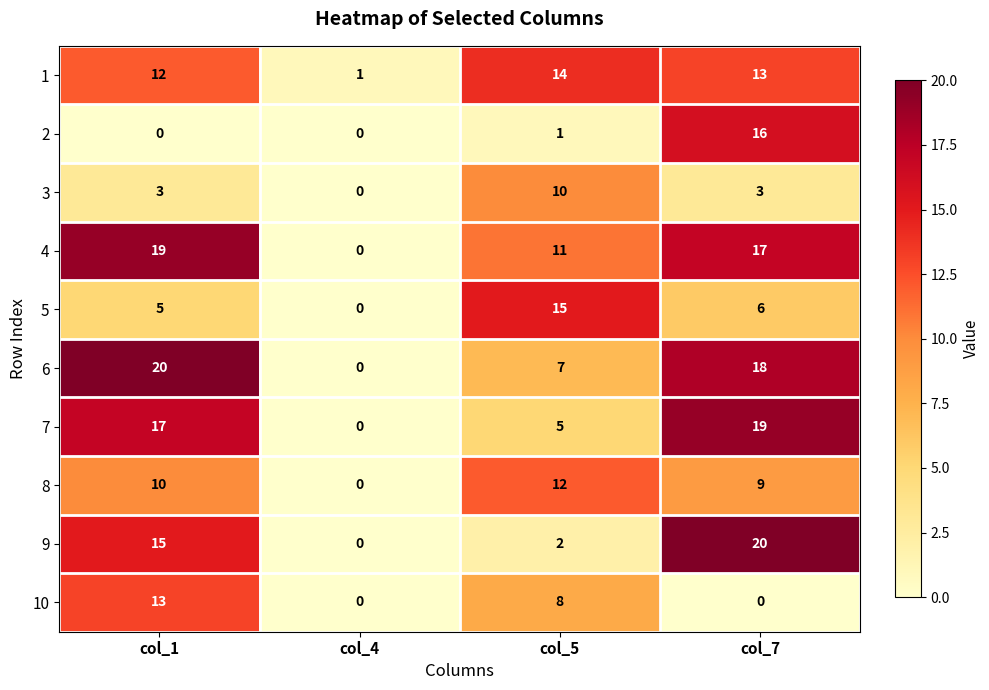

Between col_4 and col_7, which series saw the biggest shift?

9